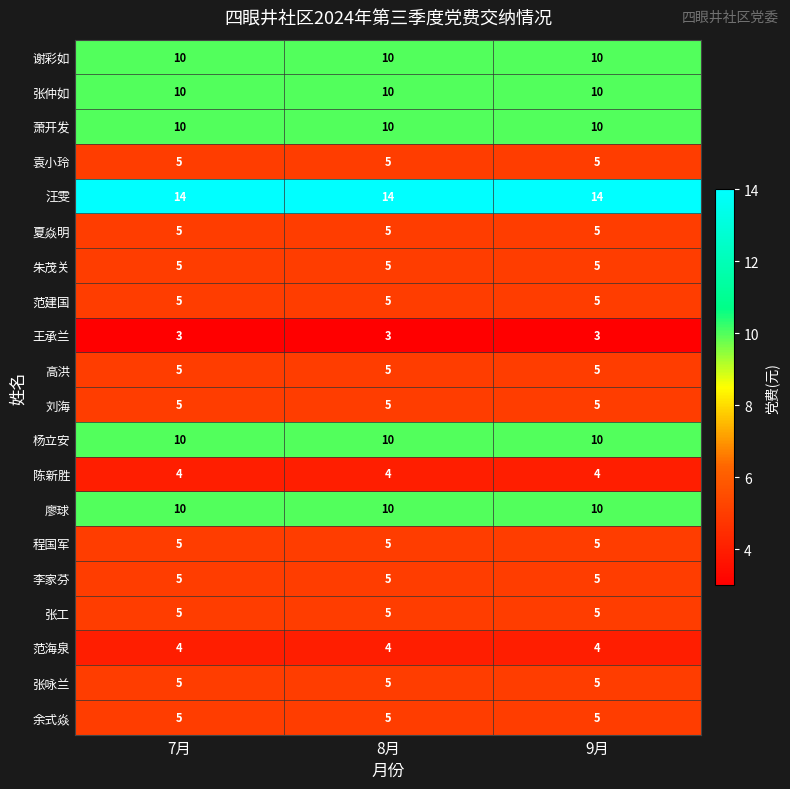

What is the sum of the 廖球 values at 8月 and 7月?

20